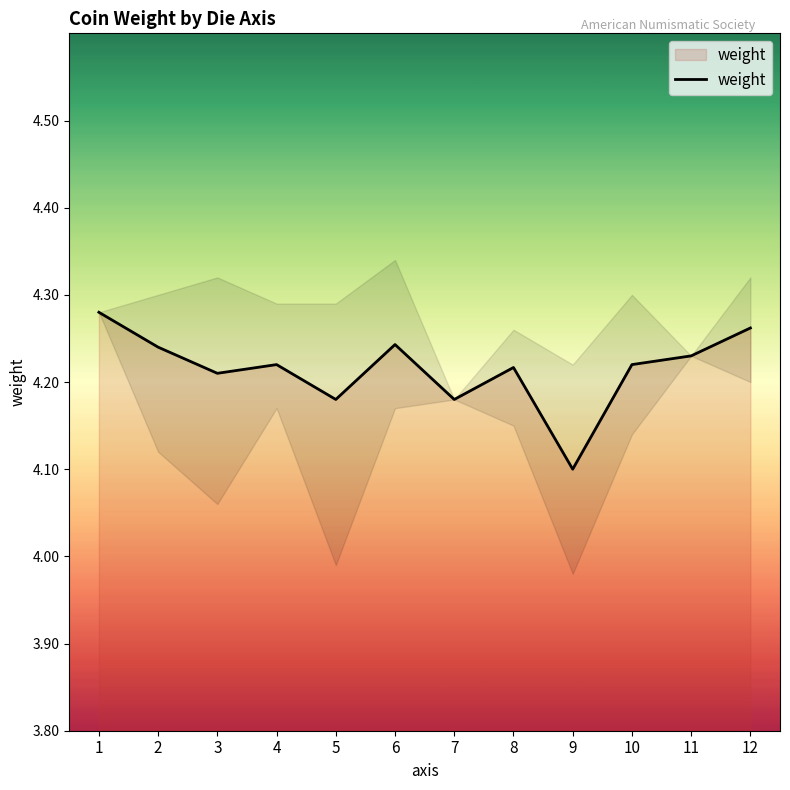

Which label corresponds to the smallest value in the chart?

9